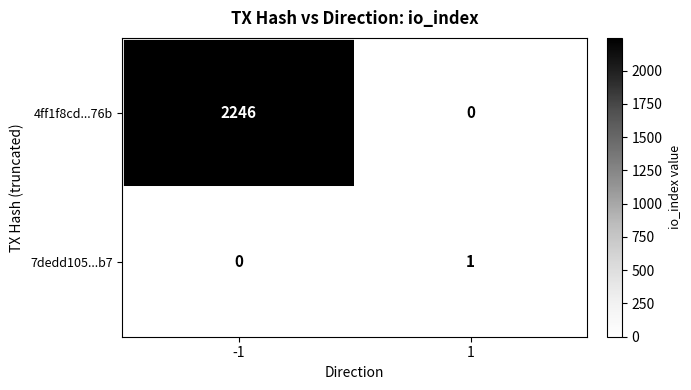

The value of 7dedd105...b7 at -1 is 1. True or false?

False